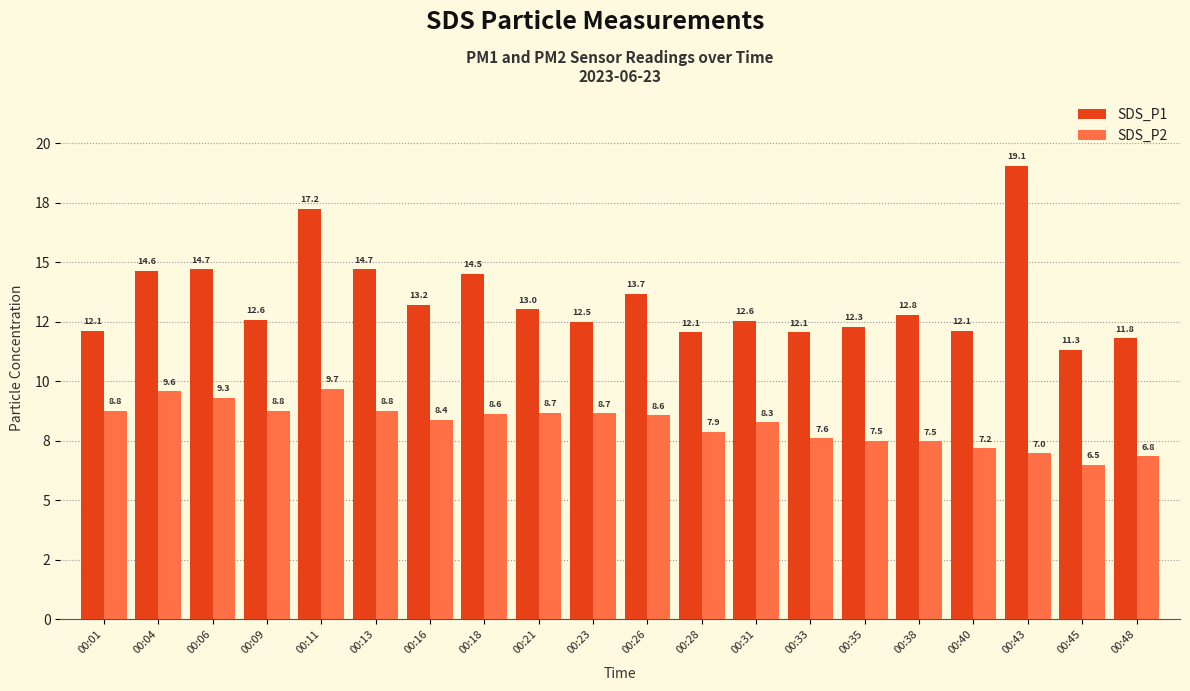

Are the bars horizontal?

No